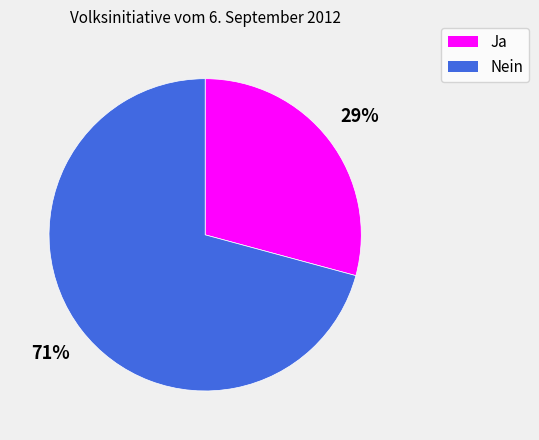

Is there a majority slice in this chart?

Yes